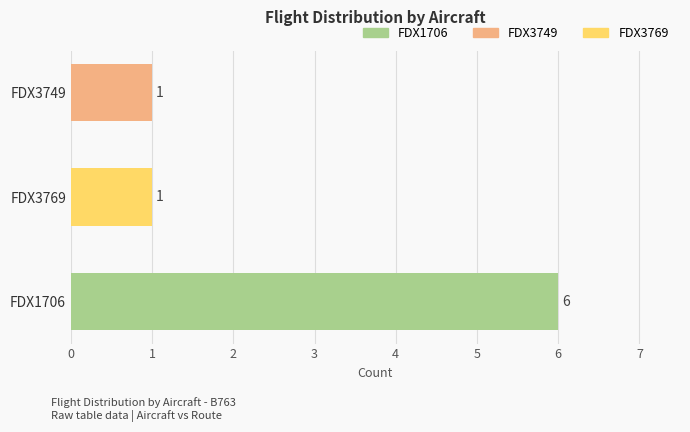

Count the values in the range 1 to 6.

3